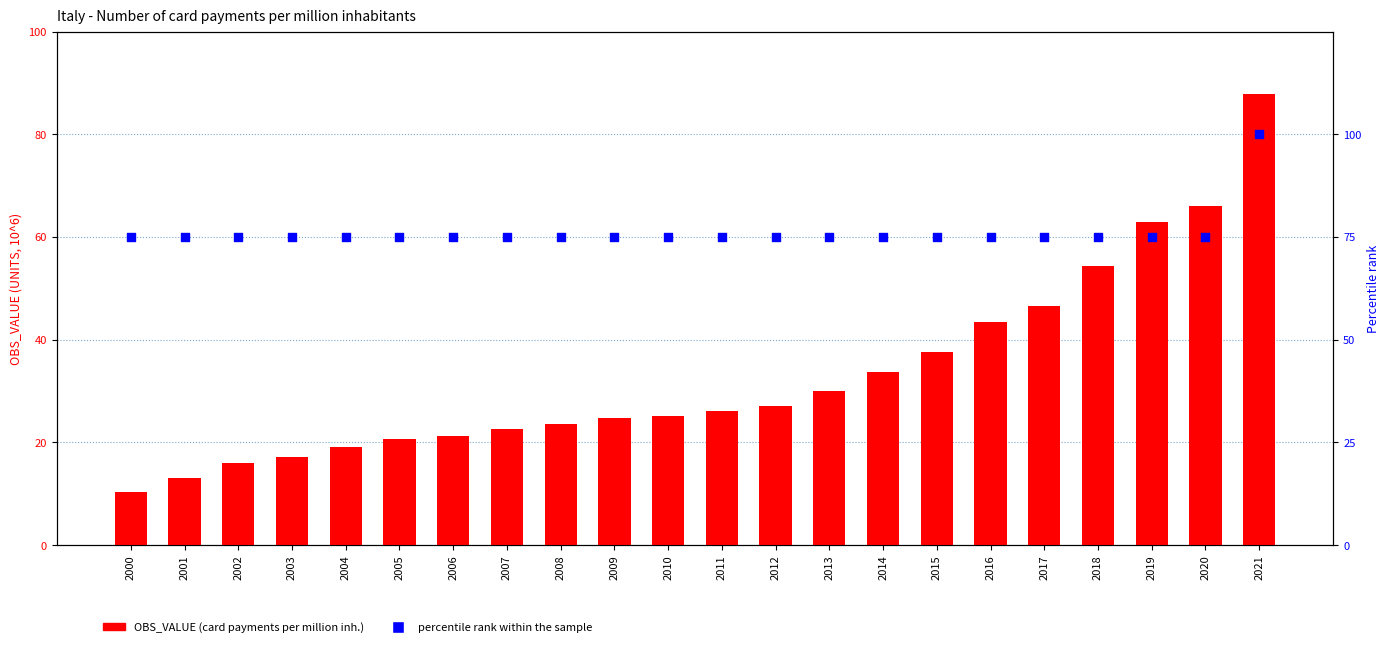

Is the value of OBS_VALUE at 2018 greater than the value of percentile rank within the sample at 2013?

No